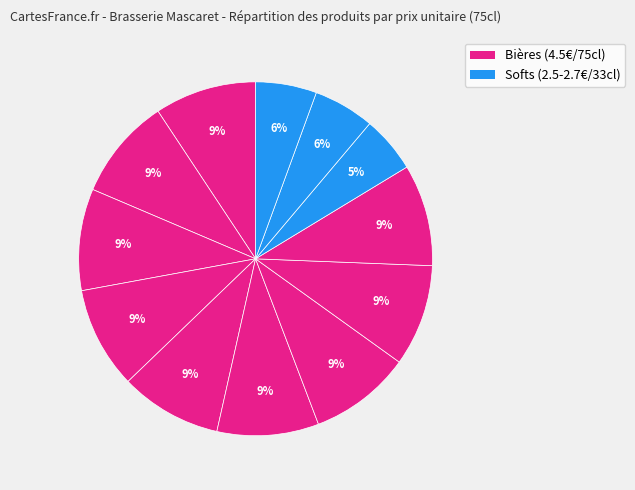

Is there any slice that represents more than half of the pie?

No